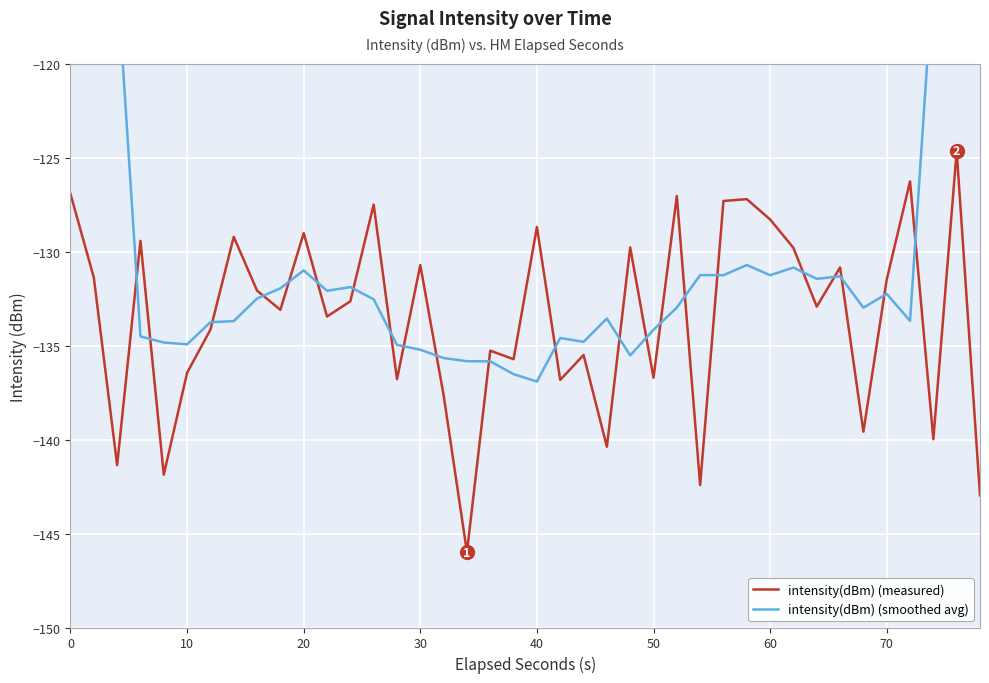

The intensity(dBm) (measured) series shows -136.7 at 50. True or false?

True